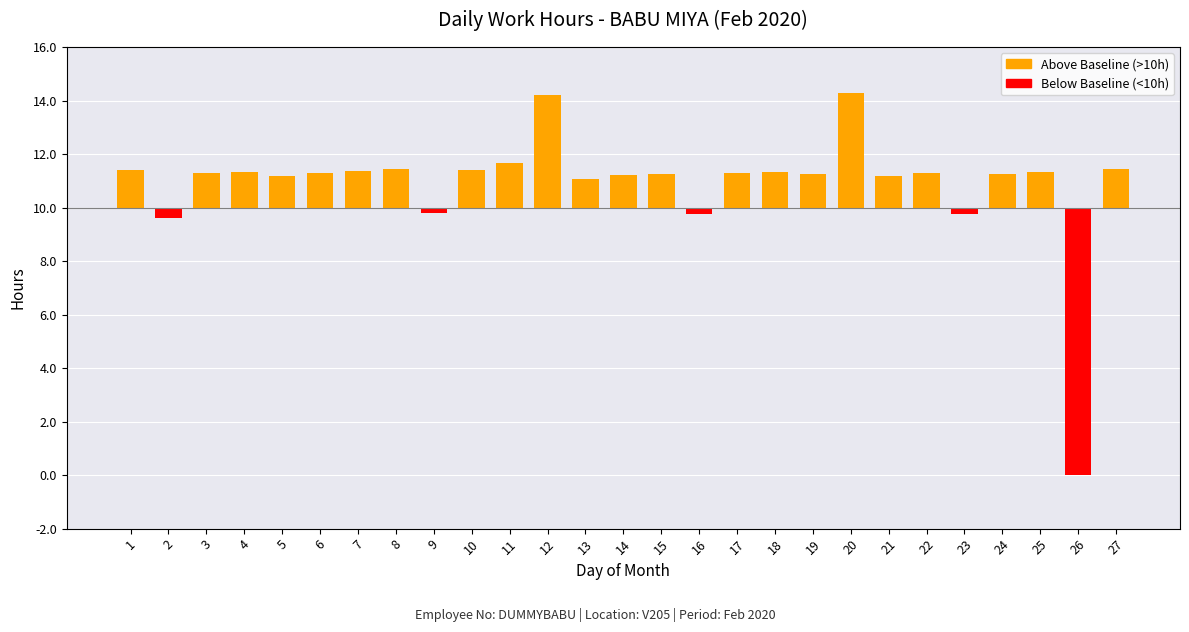

True or false: the data shows 1.3 at 17.

True